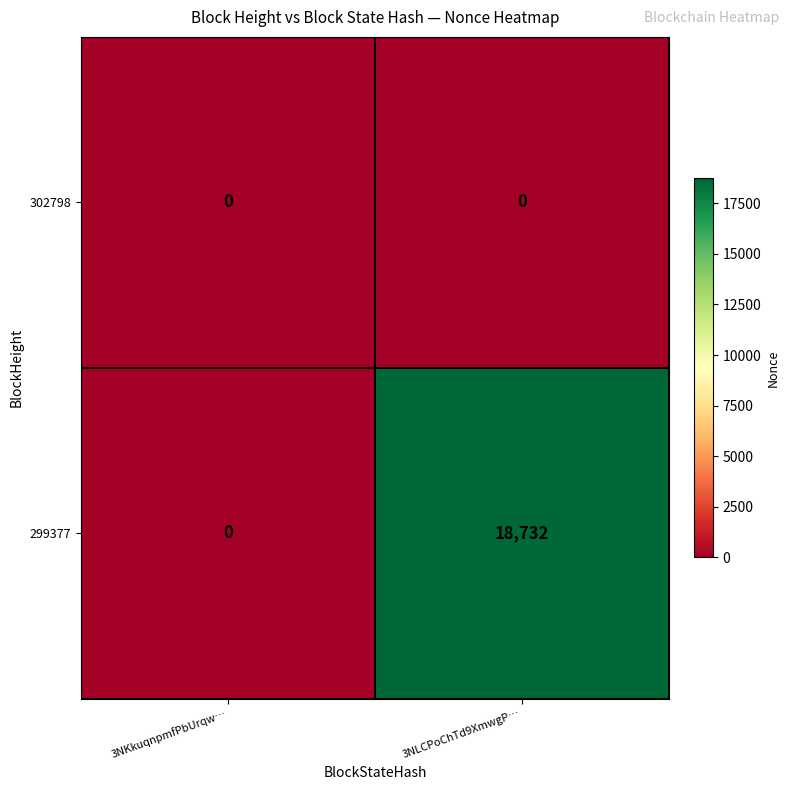

How many data points does each series have?

2